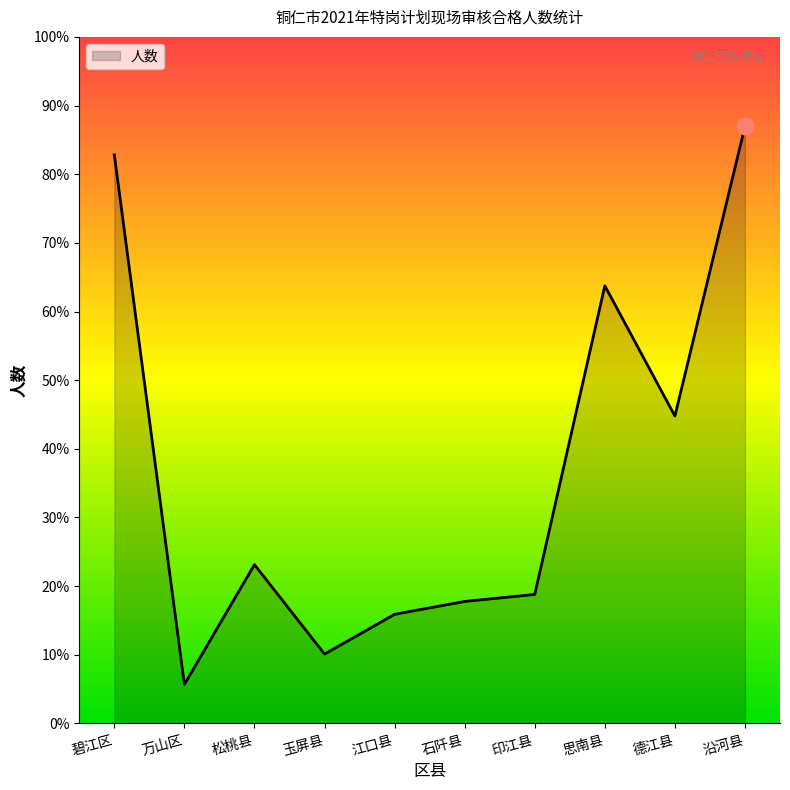

Does the chart display data point markers on the line(s)?

No